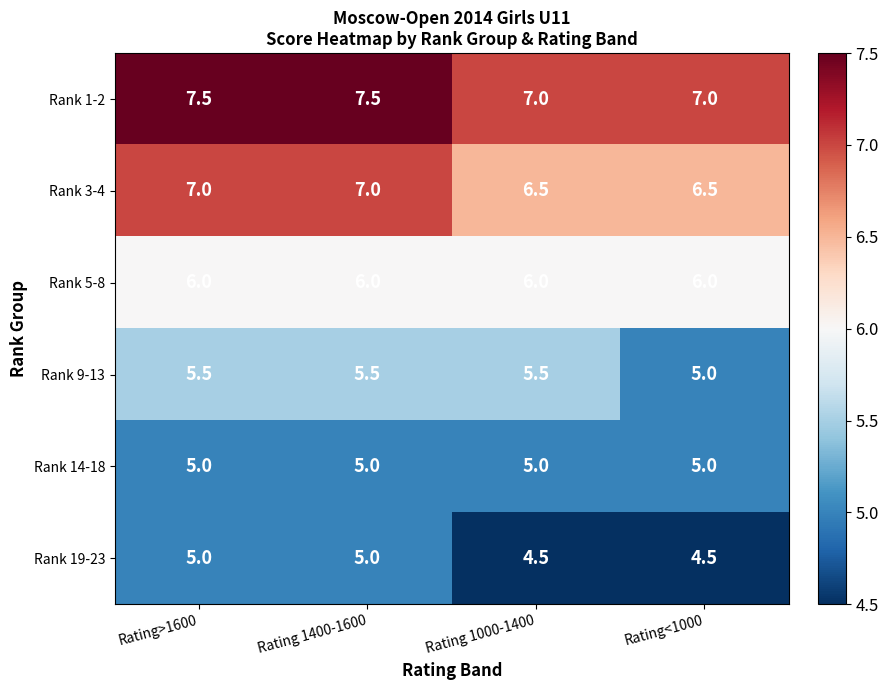

Is the value of Rank 5-8 at Rating<1000 greater than the value of Rank 19-23 at Rating 1000-1400?

Yes